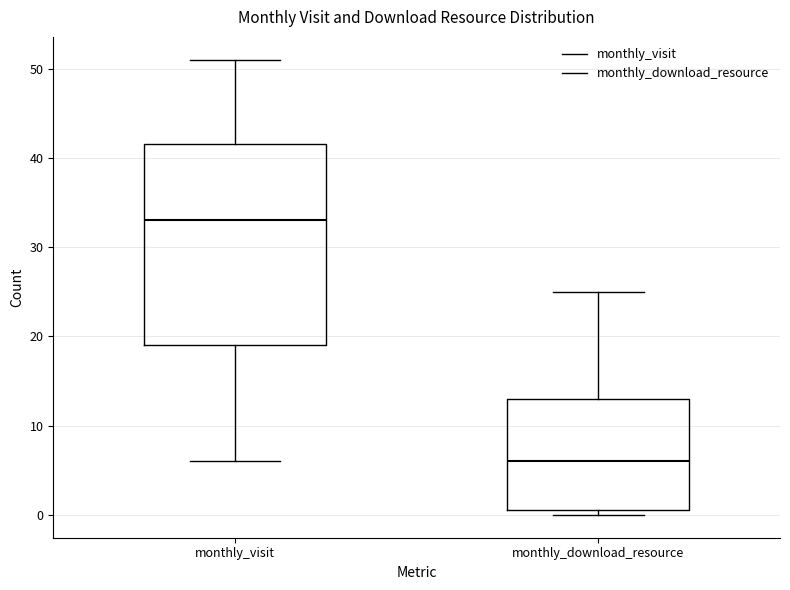

Reading left to right, read every box against the y-axis: the position of its median line, the range the box covers, and the ends of its whiskers. The values are not printed on the chart, so give them approximately, as read against the axis.

monthly_visit: median 33, box 19 to 42, whiskers 6 to 51
monthly_download_resource: median 6, box 1 to 13, whiskers 0 to 25